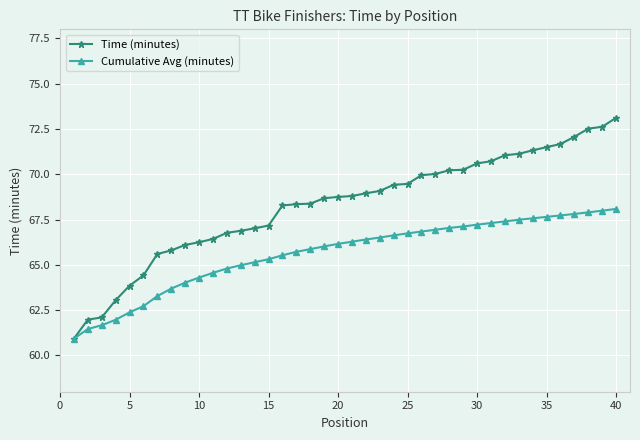

Which series has the largest total across all categories?

Time (minutes)